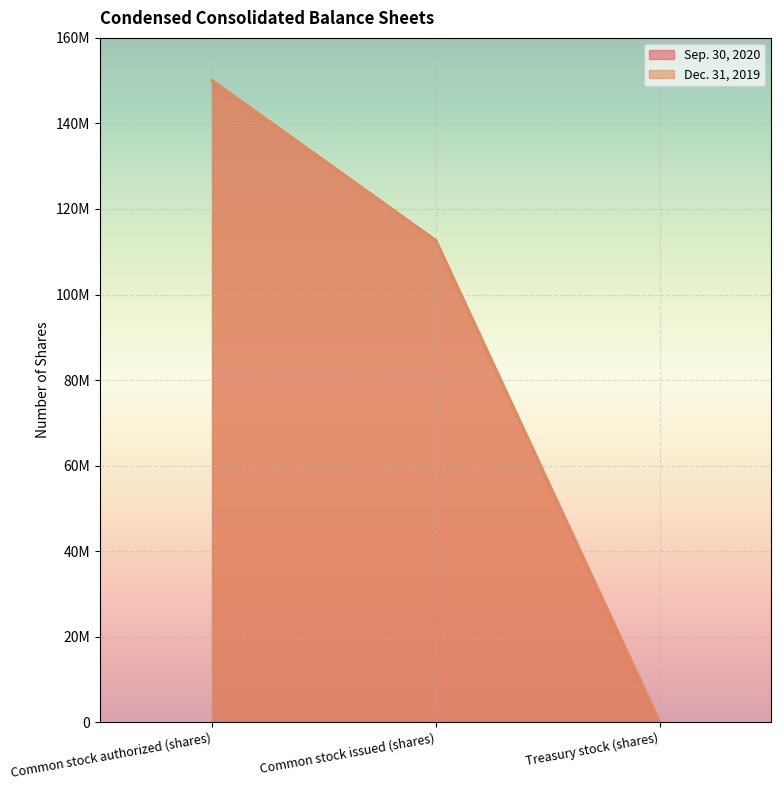

What is the approximate value of Sep. 30, 2020 at Treasury stock (shares), to the nearest 50?

33700